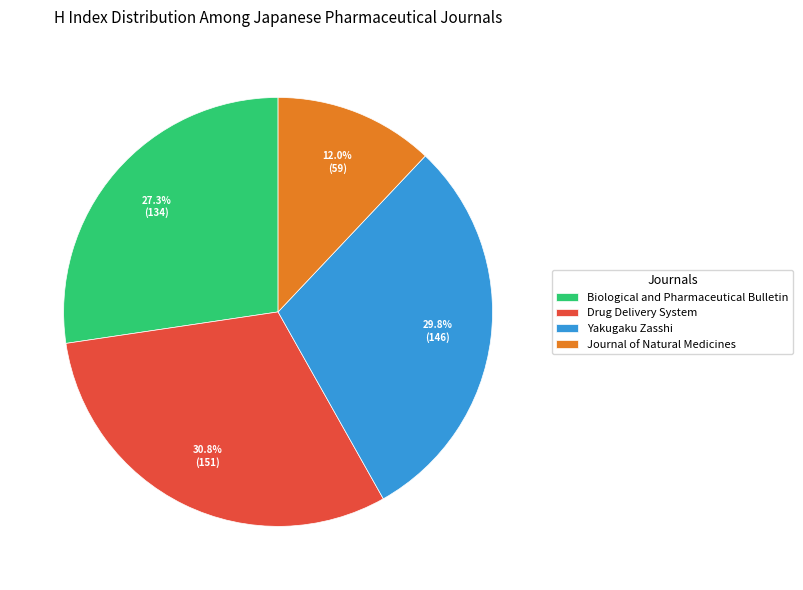

Is there any slice that represents more than half of the pie?

No